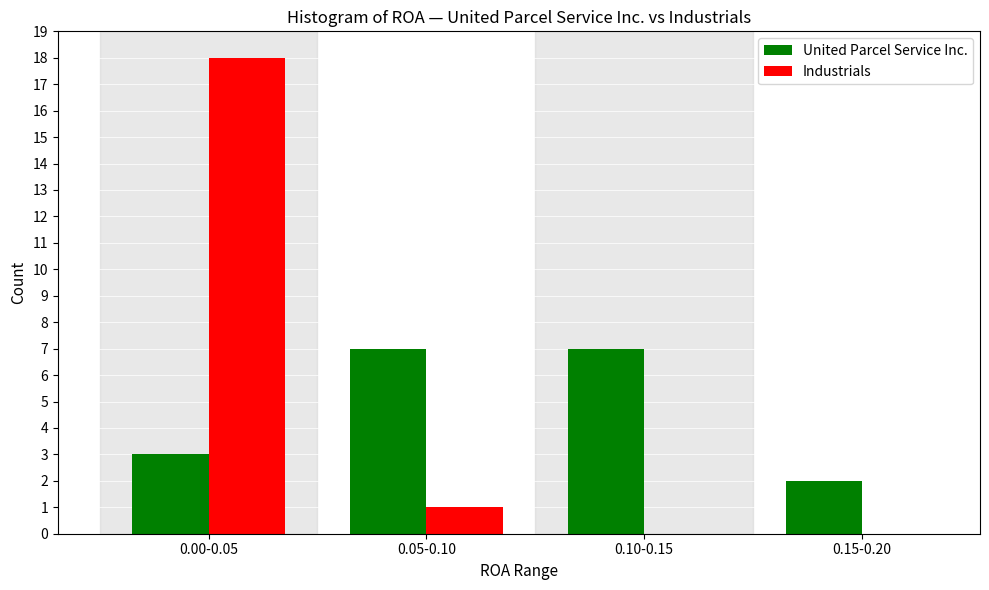

Reading left to right, list all the values displayed in this chart.

United Parcel Service Inc.: 0.00-0.05=3	0.05-0.10=7	0.10-0.15=7	0.15-0.20=2
Industrials: 0.00-0.05=18	0.05-0.10=1	0.10-0.15=0	0.15-0.20=0